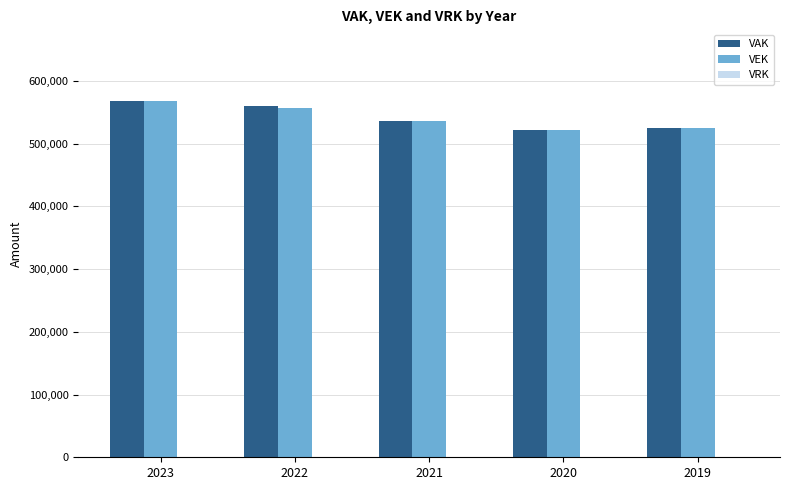

What is the sum of all VEK values?

2709897